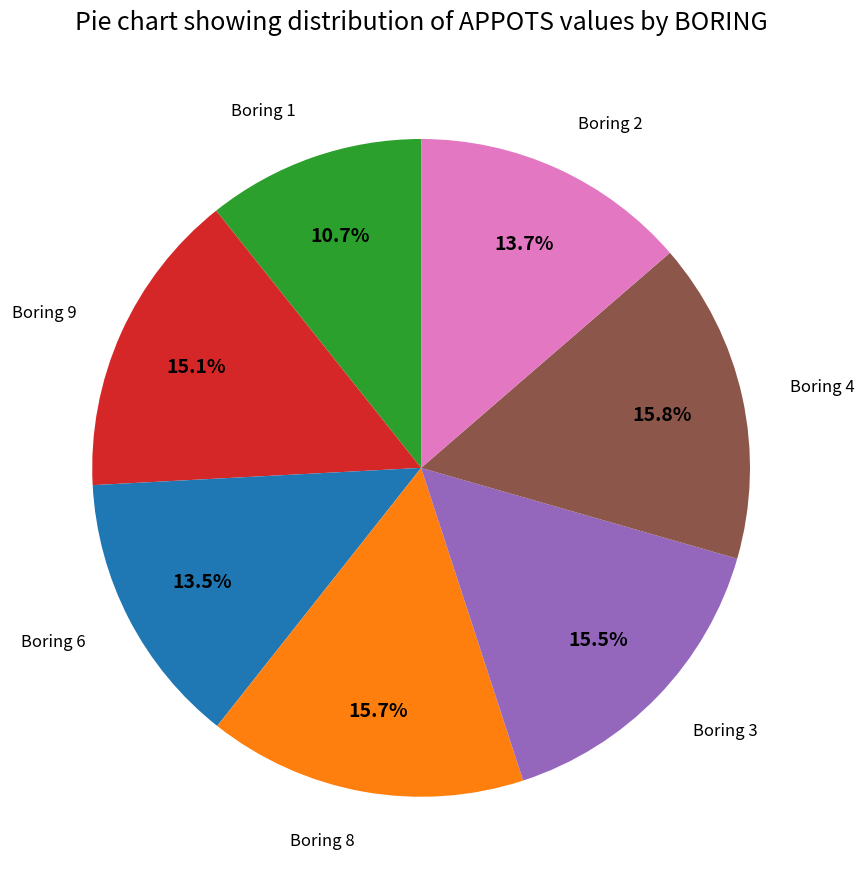

Does any single category account for the majority?

No